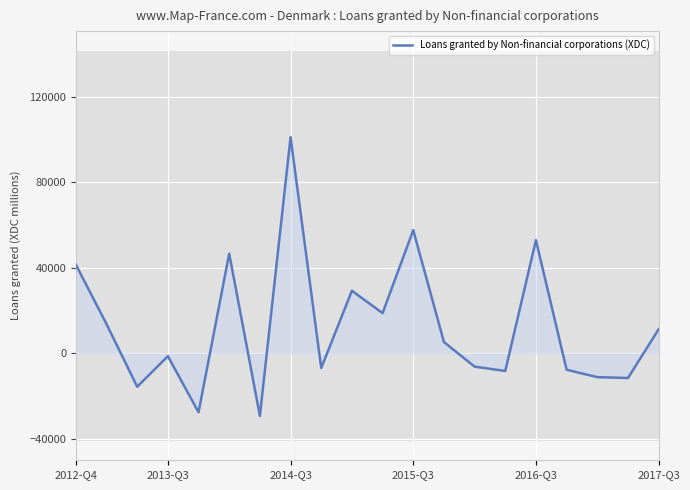

What is the maximum value for Loans granted by Non-financial corporations (XDC)?

101090